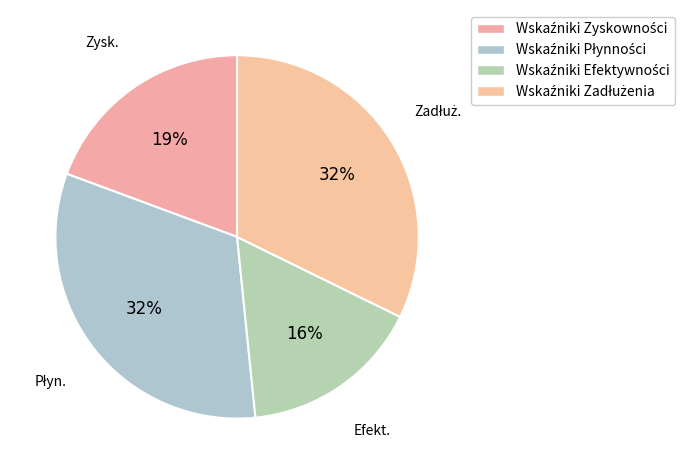

The Wskaźniki Efektywności slice represents 25% of the pie. True or false?

False